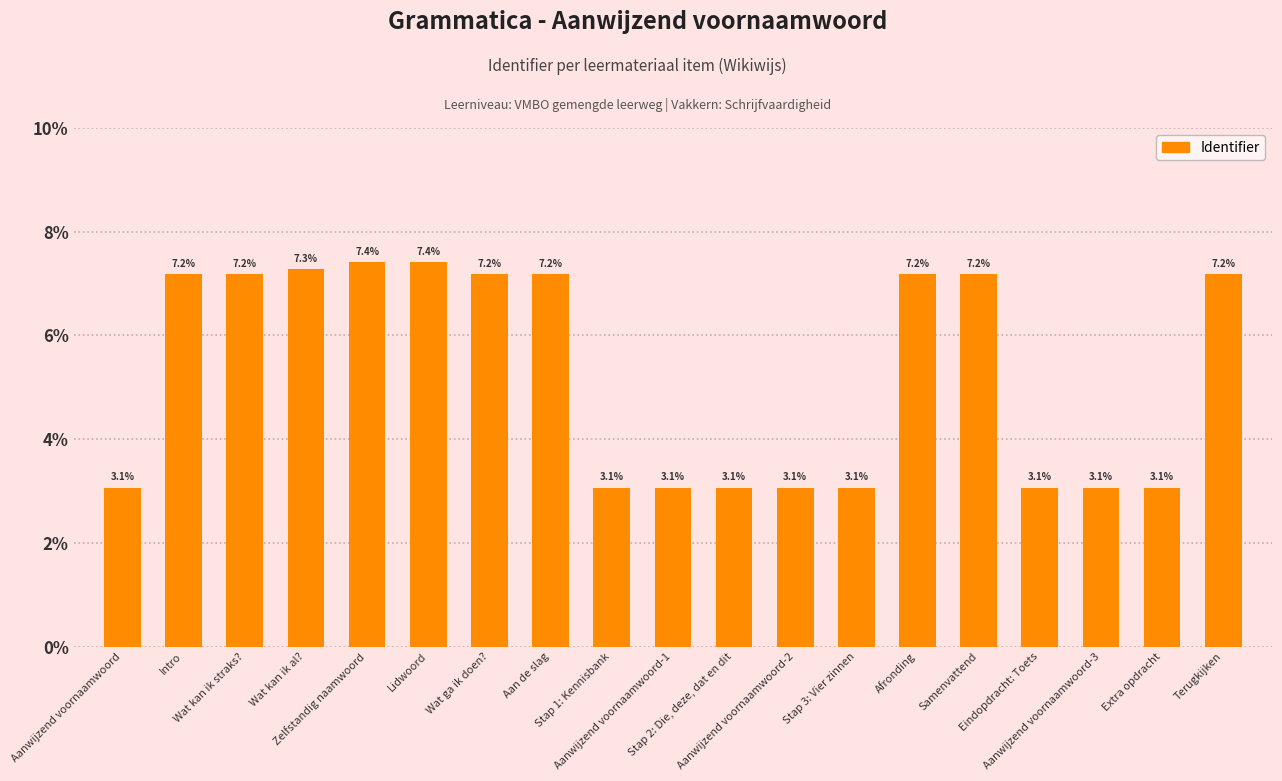

How many data points are less than 7?

9